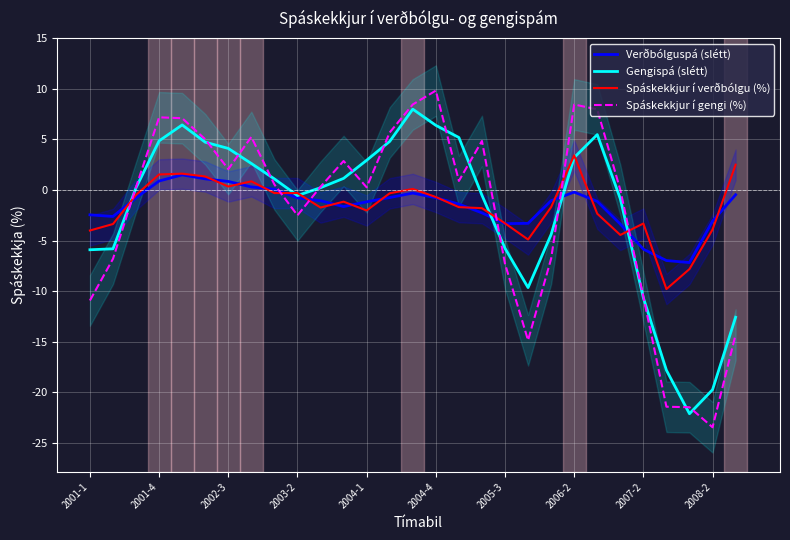

The value of Verðbólguspá (slétt) at 2001-4 is 0.9. True or false?

True